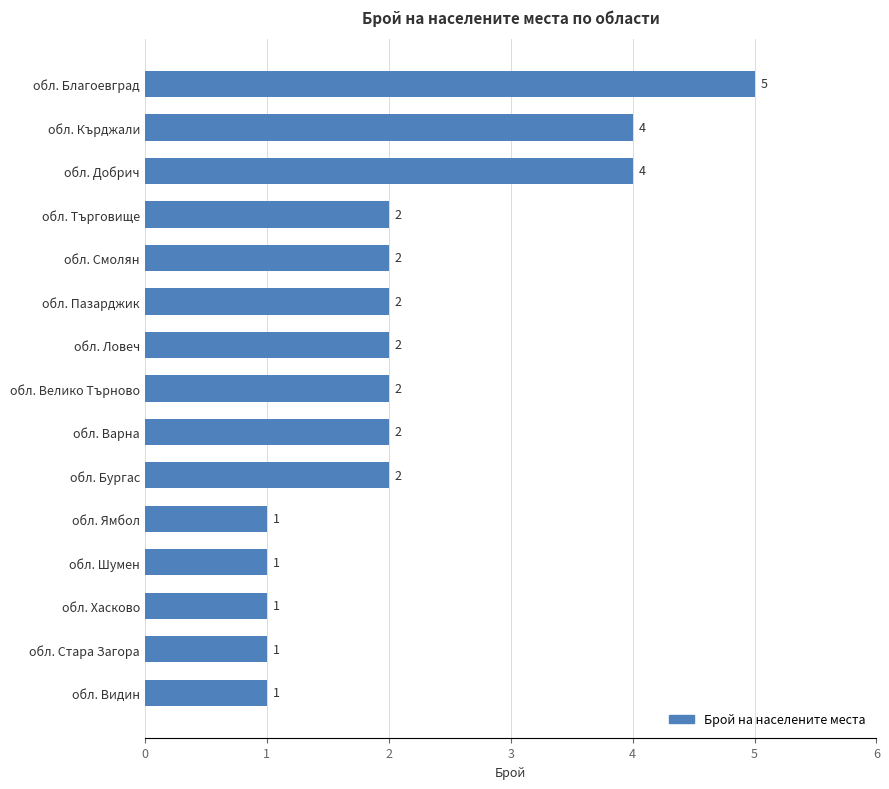

True or false: the data shows 2 at обл. Бургас.

True